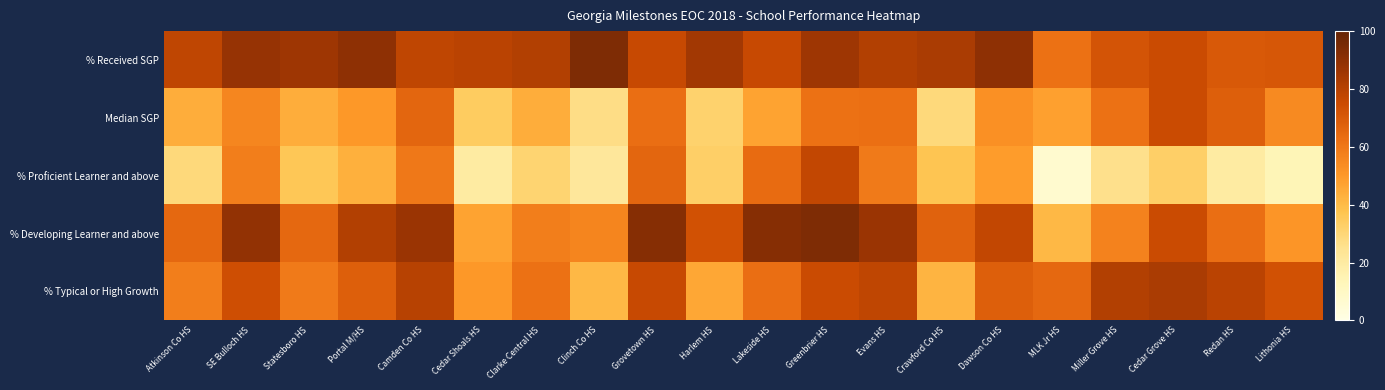

At how many categories does at least one series exceed 26?

20